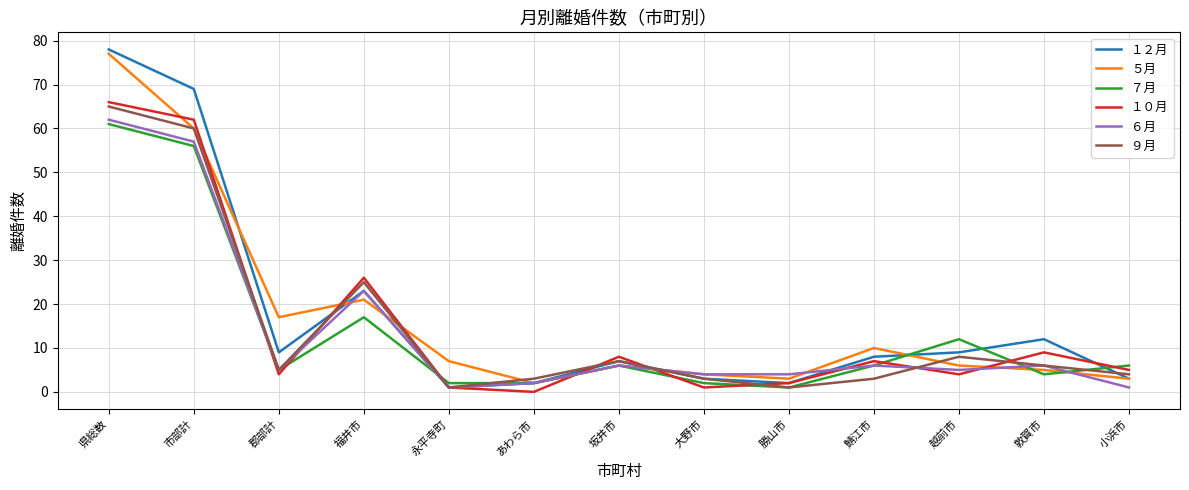

Between which two adjacent categories do １２月 and ９月 first intersect?

郡部計 and 福井市